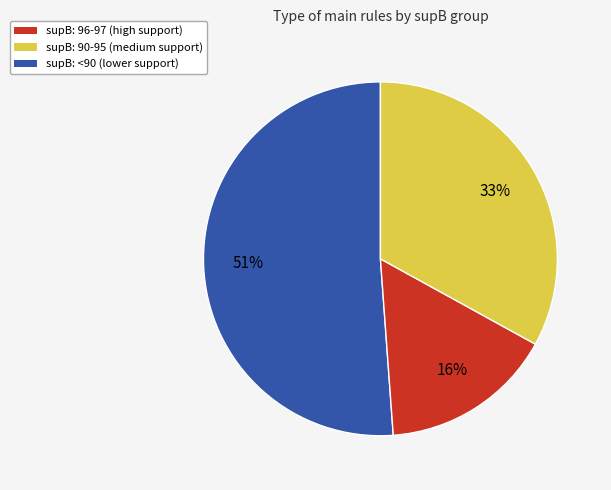

Is there any slice that represents more than half of the pie?

Yes